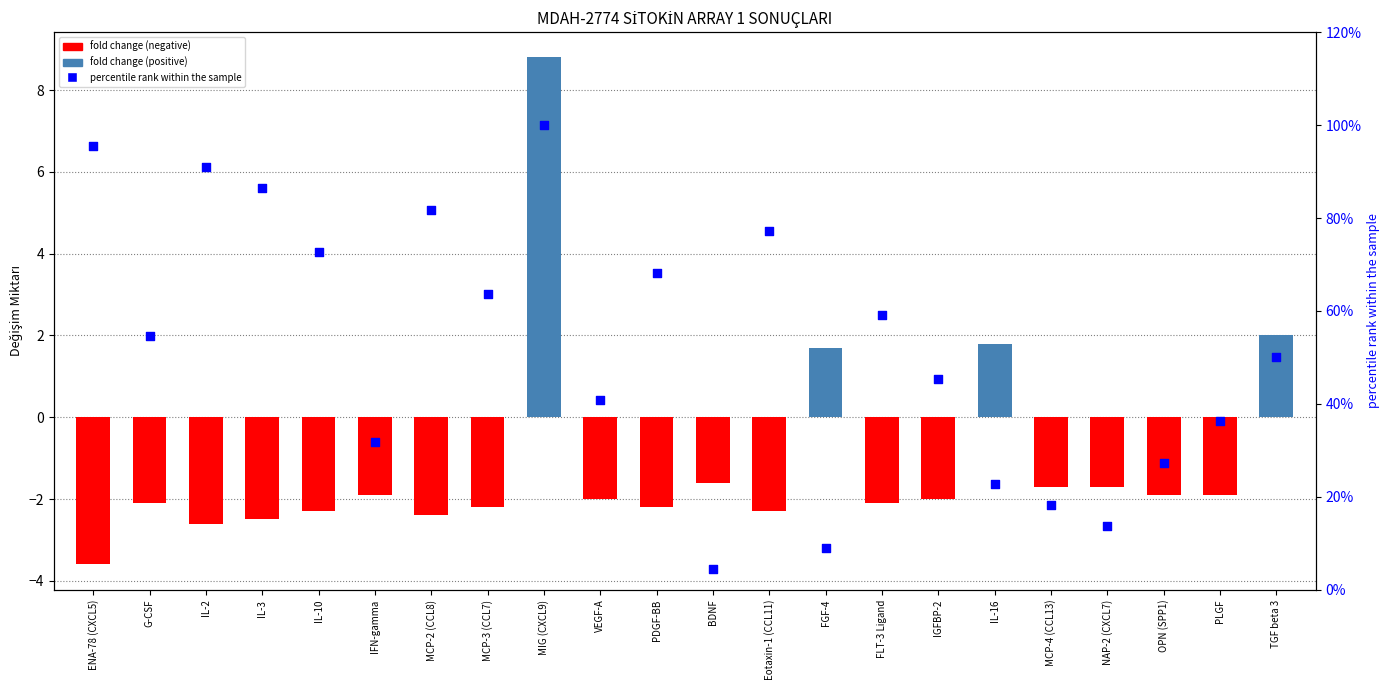

Which series has the largest Y range (max minus min)?

percentile rank within the sample